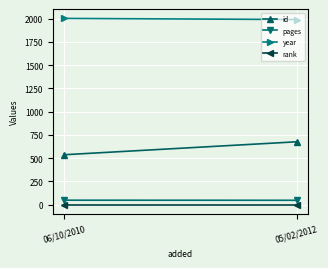

Rank the series at 06/10/2010 from highest to lowest value.

year, id, pages, rank